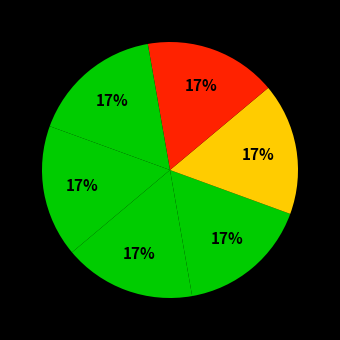

How many segments does this pie chart have?

6